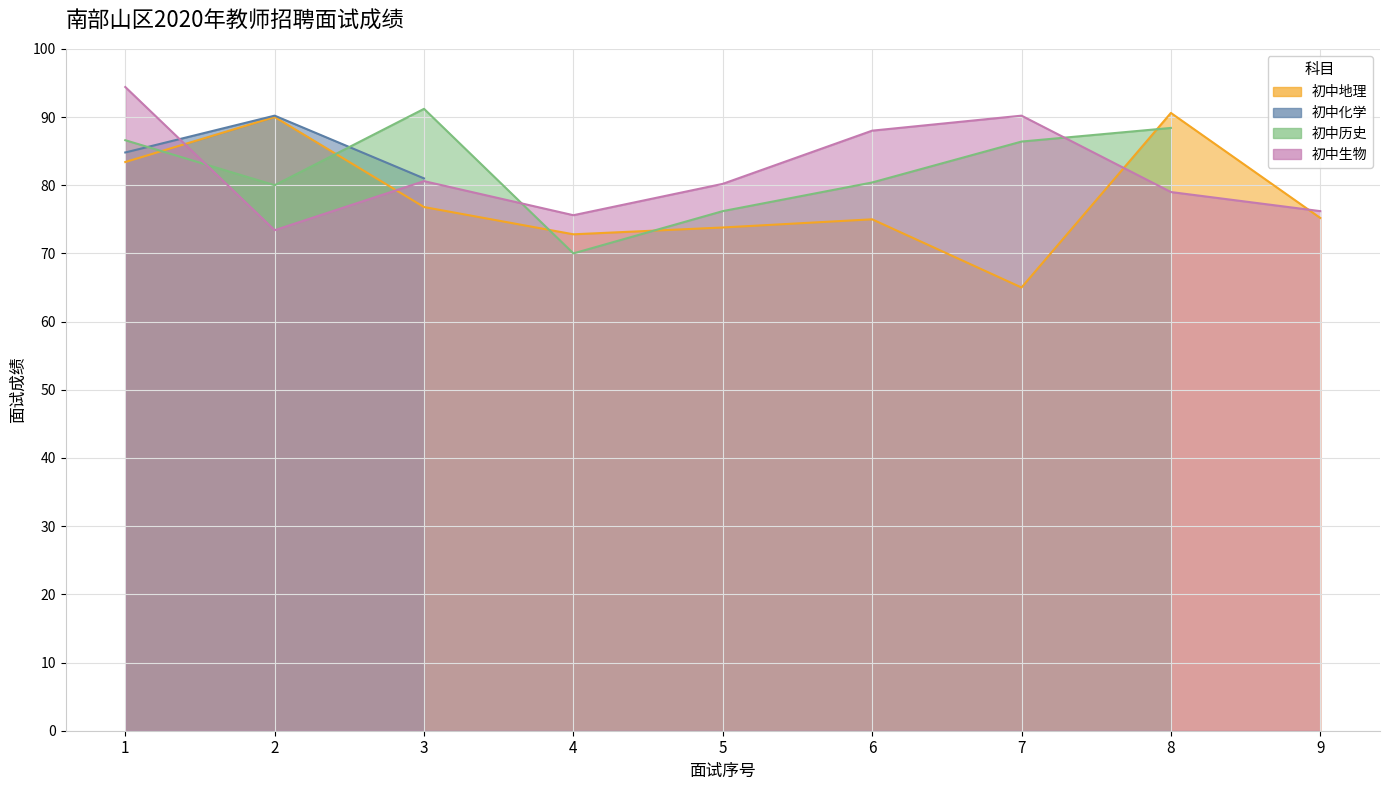

How many categories are shown in the chart?

9